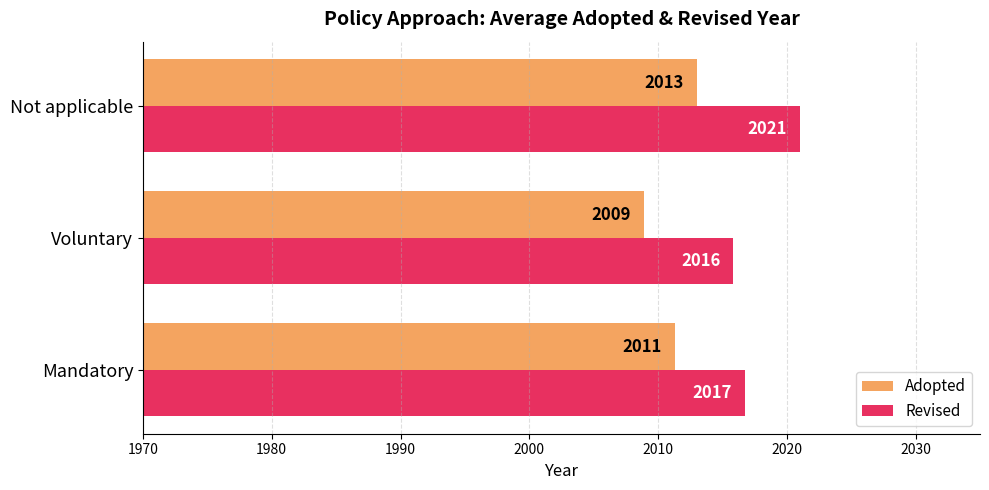

The value of Revised at Not applicable is 2021.0. True or false?

True